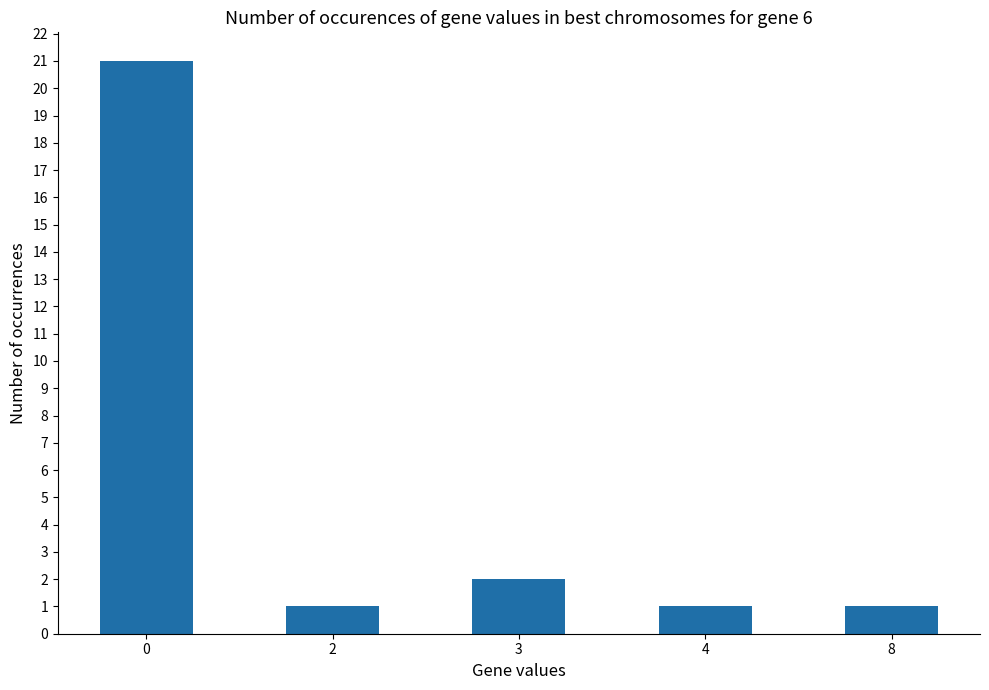

What is the difference between the values at 0 and 8?

20